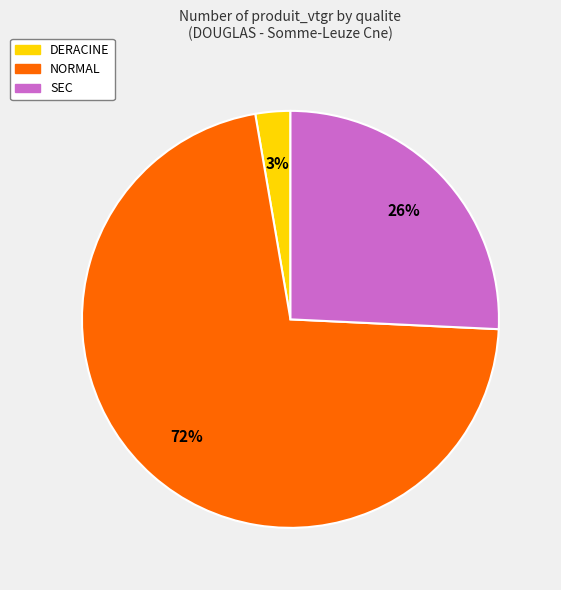

To the nearest percent, what portion does SEC represent?

26%